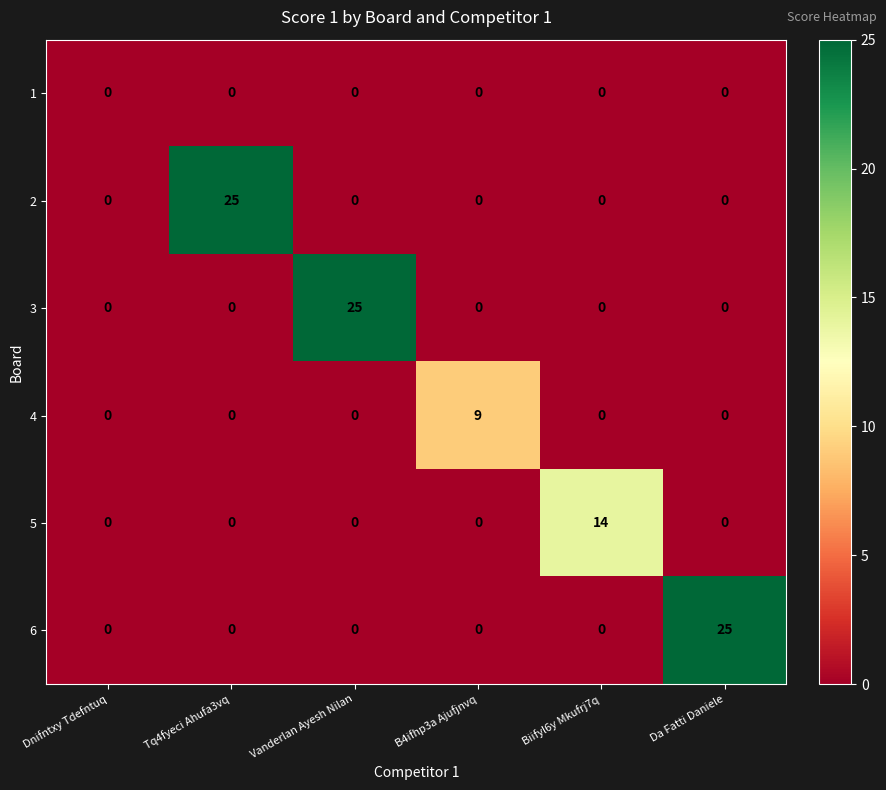

What is the maximum value shown in the chart?

25